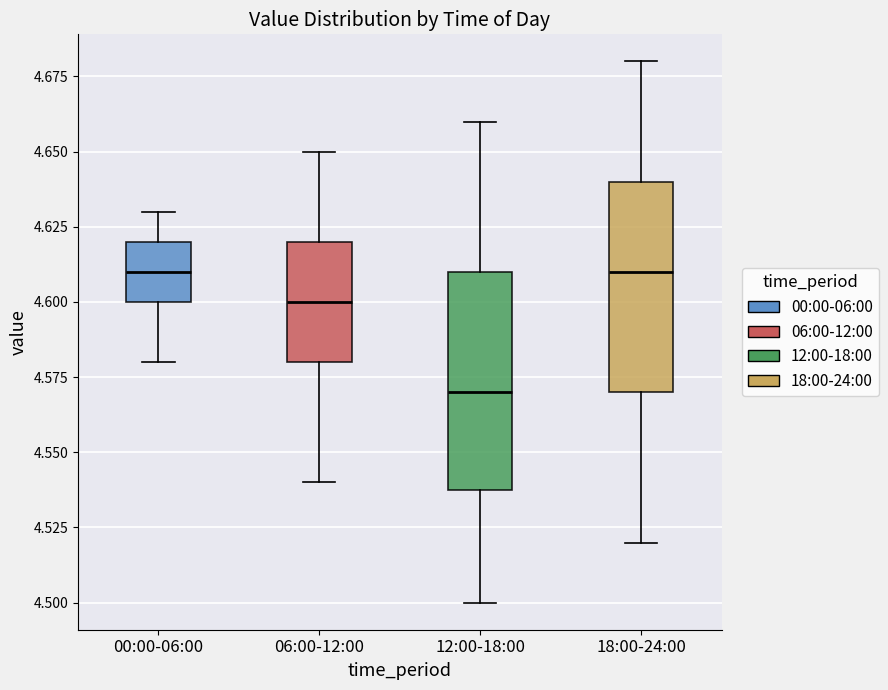

Which box's median line is the lowest?

12:00-18:00